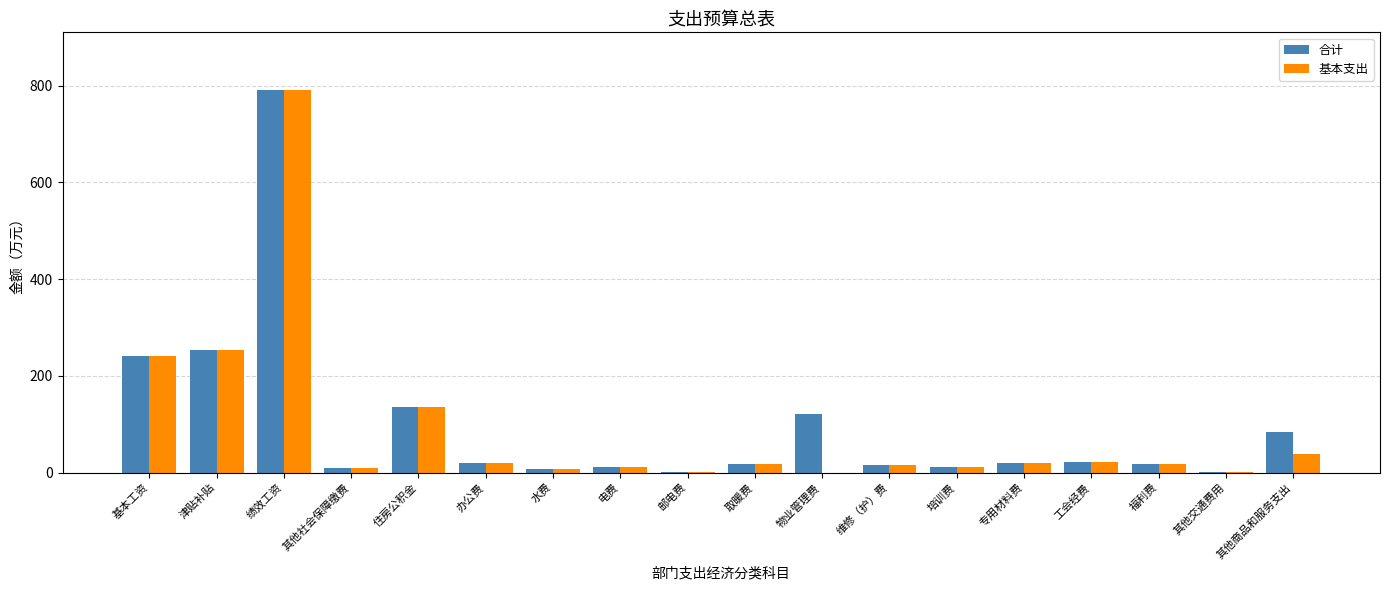

What is the sum of the 基本支出 values at 其他商品和服务支出 and 邮电费?

41.0